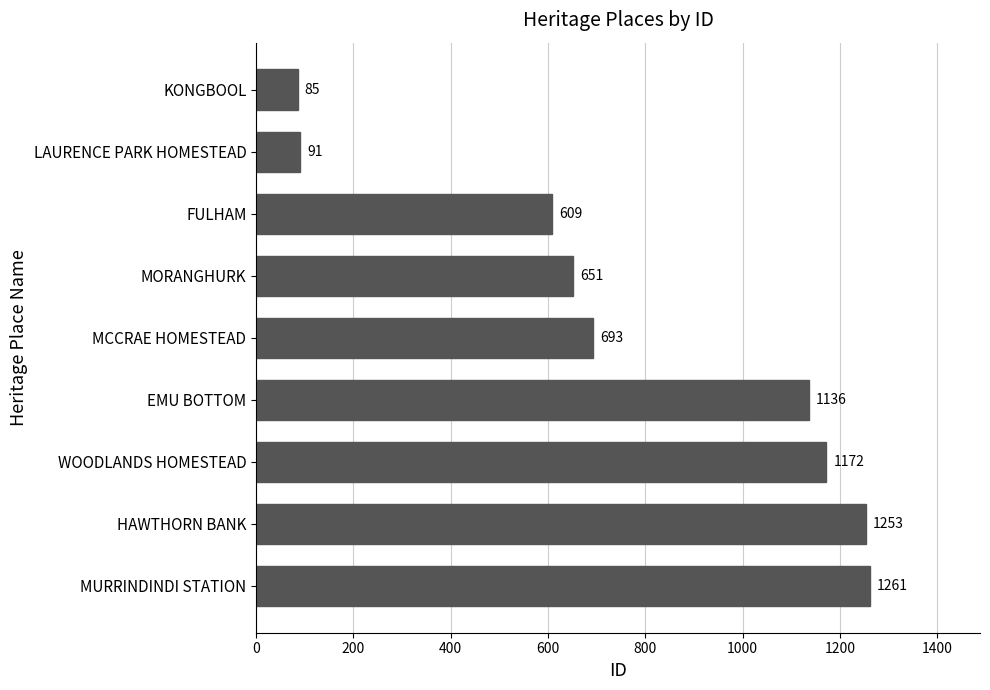

Rank the categories by value from lowest to highest.

KONGBOOL, LAURENCE PARK HOMESTEAD, FULHAM, MORANGHURK, MCCRAE HOMESTEAD, EMU BOTTOM, WOODLANDS HOMESTEAD, HAWTHORN BANK, MURRINDINDI STATION